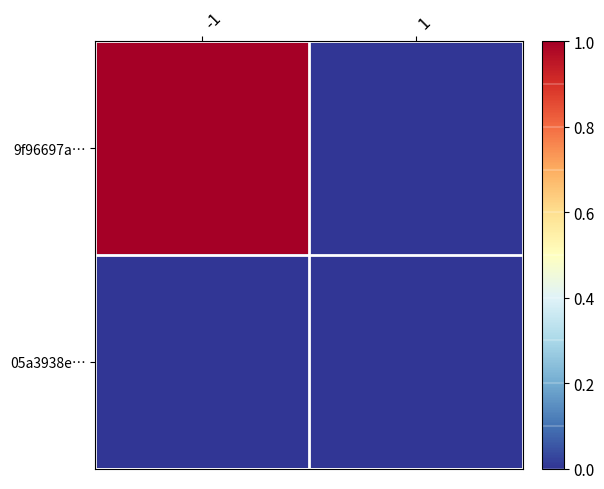

Reading right to left, what are all the values shown in this chart?

9f96697a…: 1=0	-1=1
05a3938e…: 1=0	-1=0